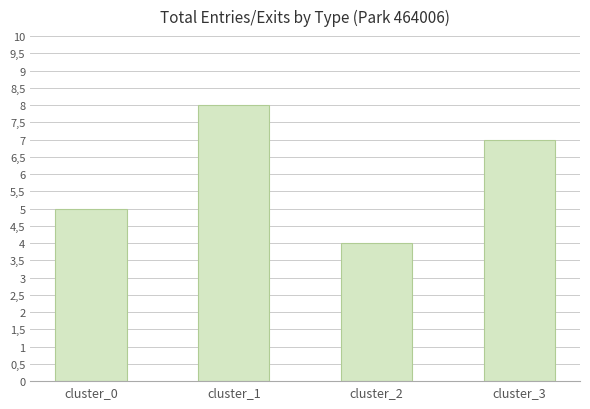

Which category has the highest value across all series?

cluster_1